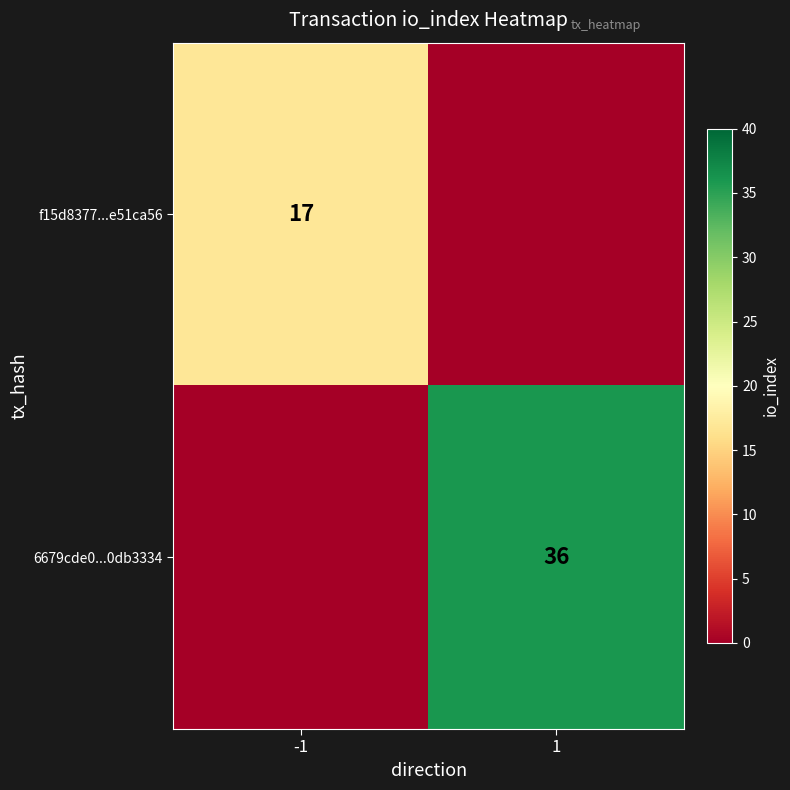

Is it true that 6679cde0...0db3334 equals 36 at 1?

True